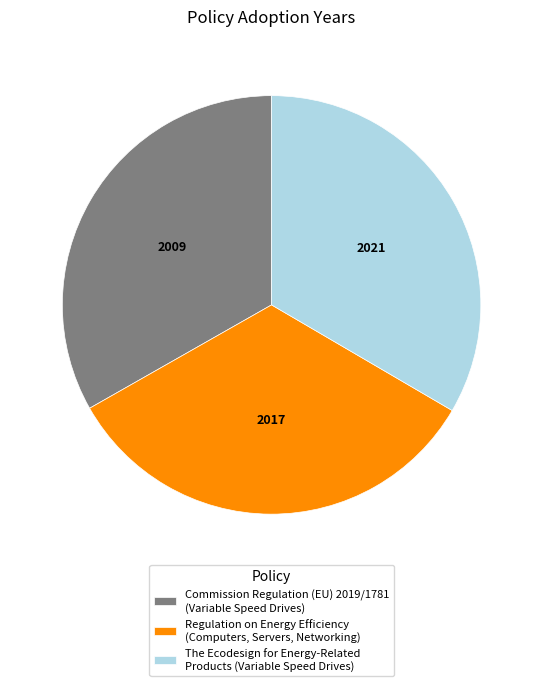

Is the sum of Regulation on Energy Efficiency (Computers, Servers, Networking) and Commission Regulation (EU) 2019/1781 (Variable Speed Drives) greater than half?

Yes